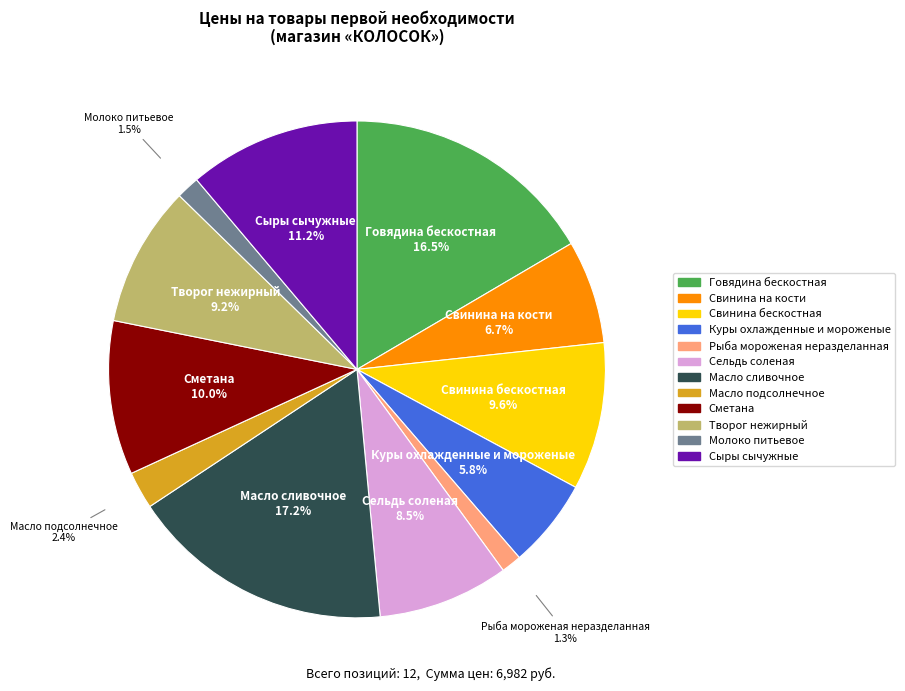

Approximately how many times larger is the value at Масло сливочное compared to Сыры сычужные?

1.5